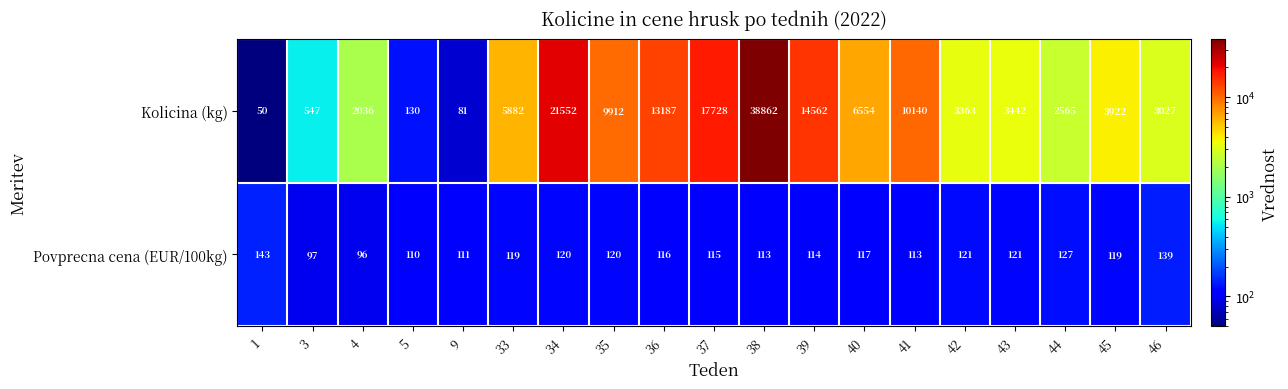

How many distinct data groups are displayed?

2